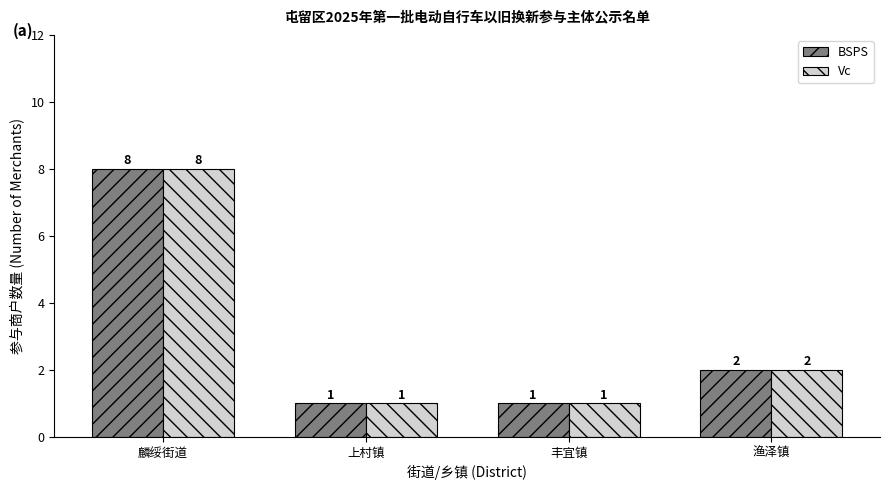

Are the bars grouped side by side (vs. stacked)?

Yes